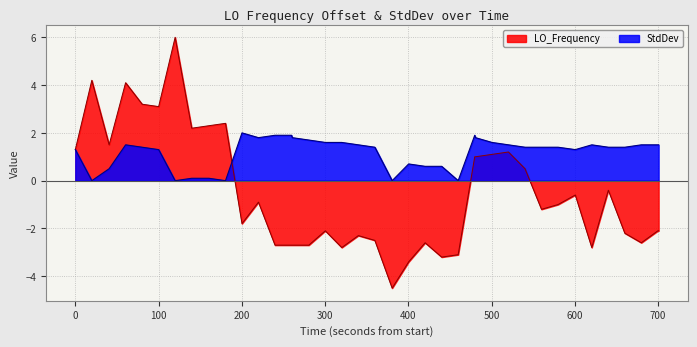

Which series has the largest total across all categories?

StdDev